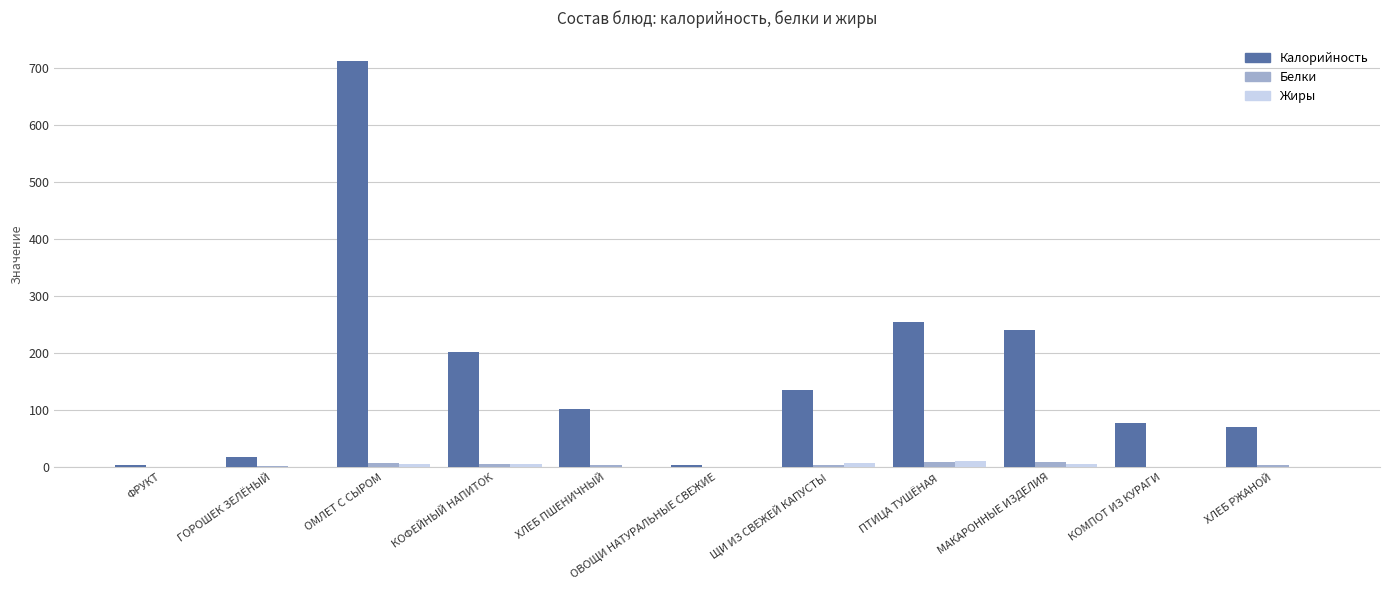

Is it true that Белки equals 0.0 at КОМПОТ ИЗ КУРАГИ?

True